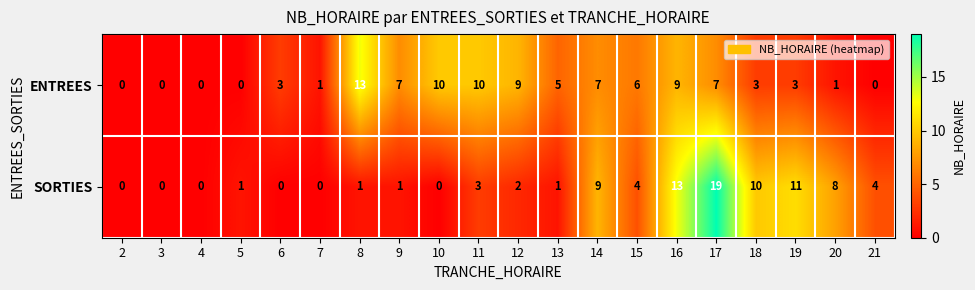

What is the spread (max minus min) of values at 15?

2